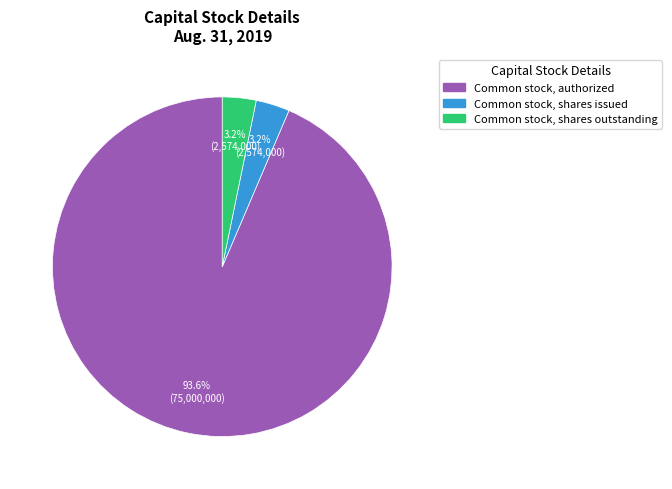

Count the number of slices in the pie.

3